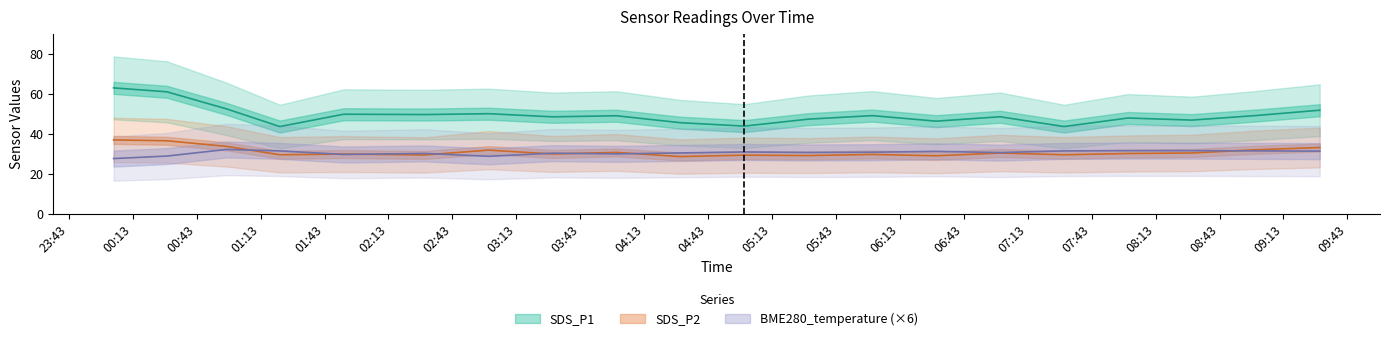

What is the difference between the SDS_P1 values at 2021-11-12 00:29 and 2021-11-12 00:04?

2.0